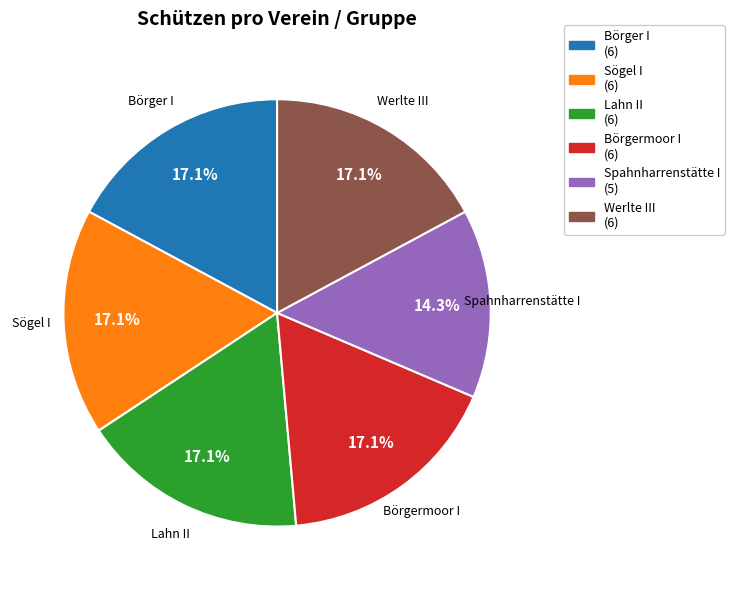

What is the ratio of the value at Börger I to the value at Spahnharrenstätte I?

1.2